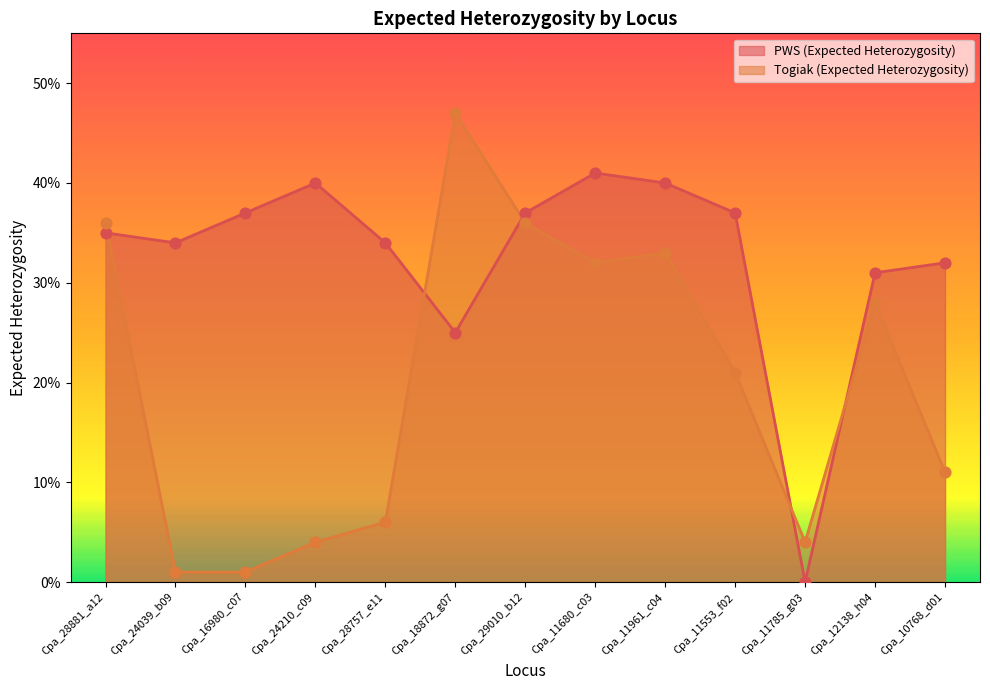

Which series reaches the maximum Y coordinate?

Togiak (Expected Heterozygosity)